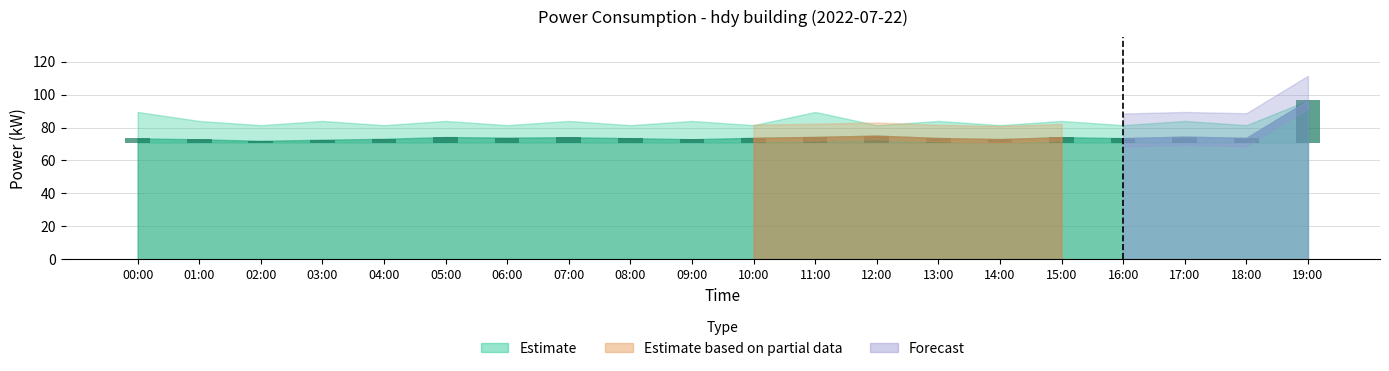

What is the minimum value shown in the chart?

70.8